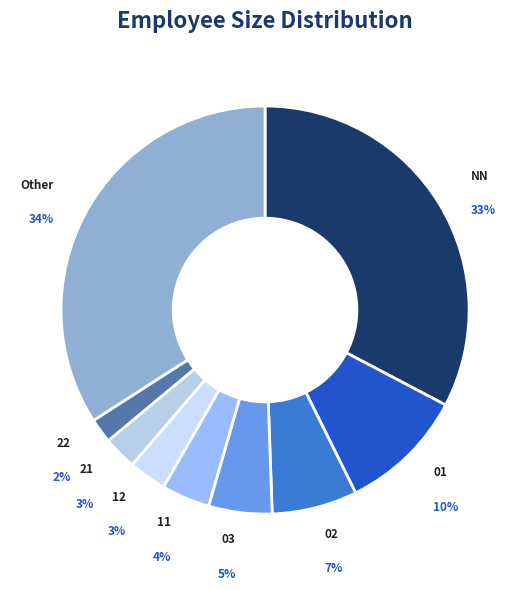

True or false: 03 accounts for 5% of the total.

True